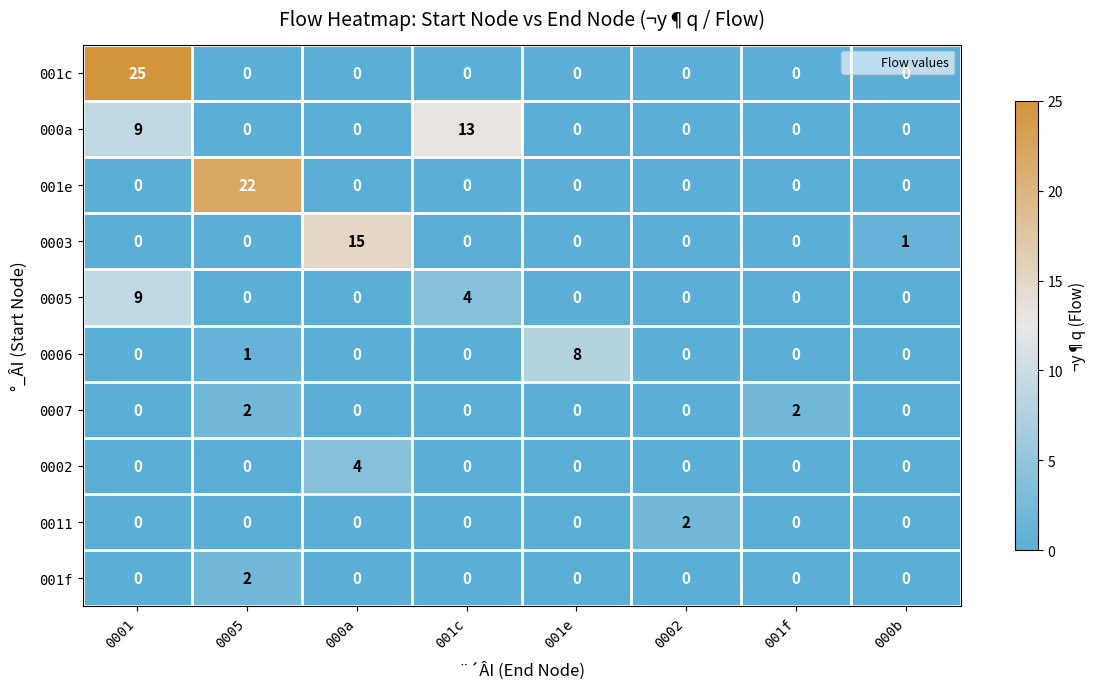

The value of 001e at 001e is 0. True or false?

True